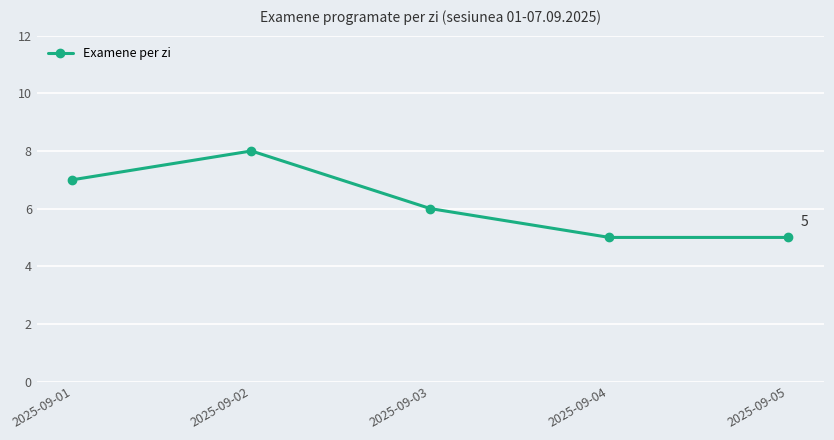

Approximately how many times larger is the value at 2025-09-05 compared to 2025-09-02?

0.6